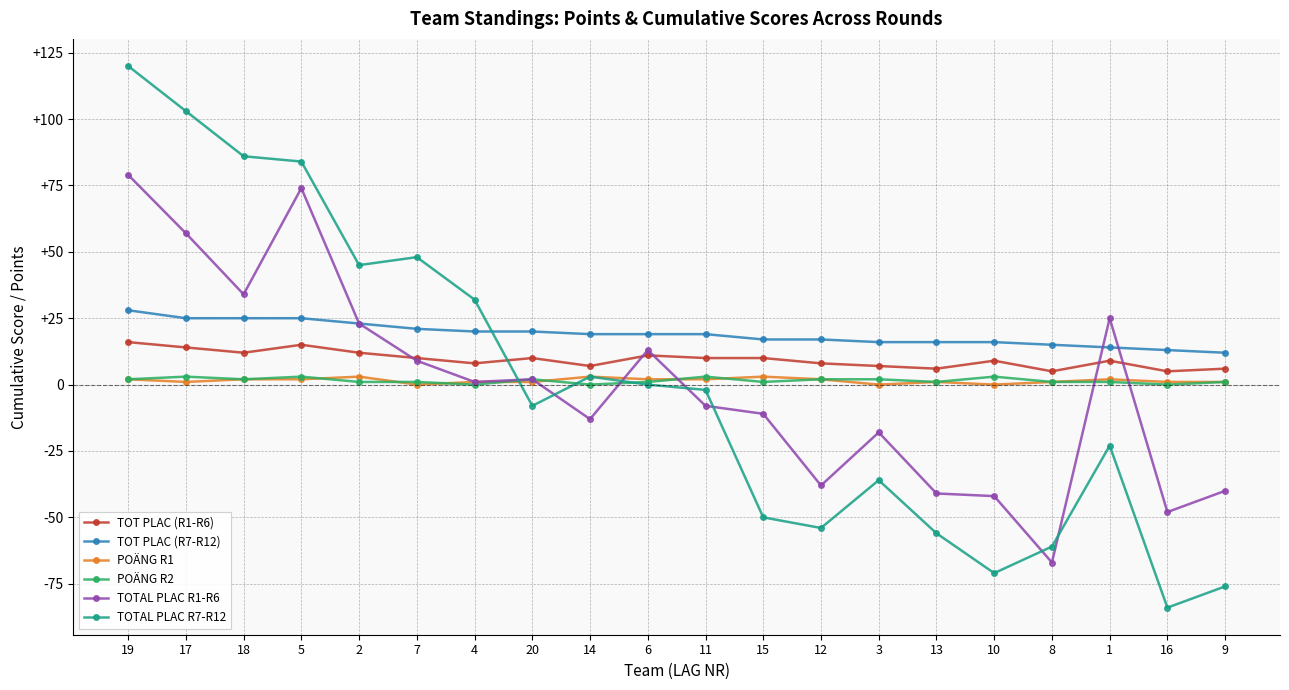

At which category does TOT PLAC (R1-R6) reach its first local valley?

18